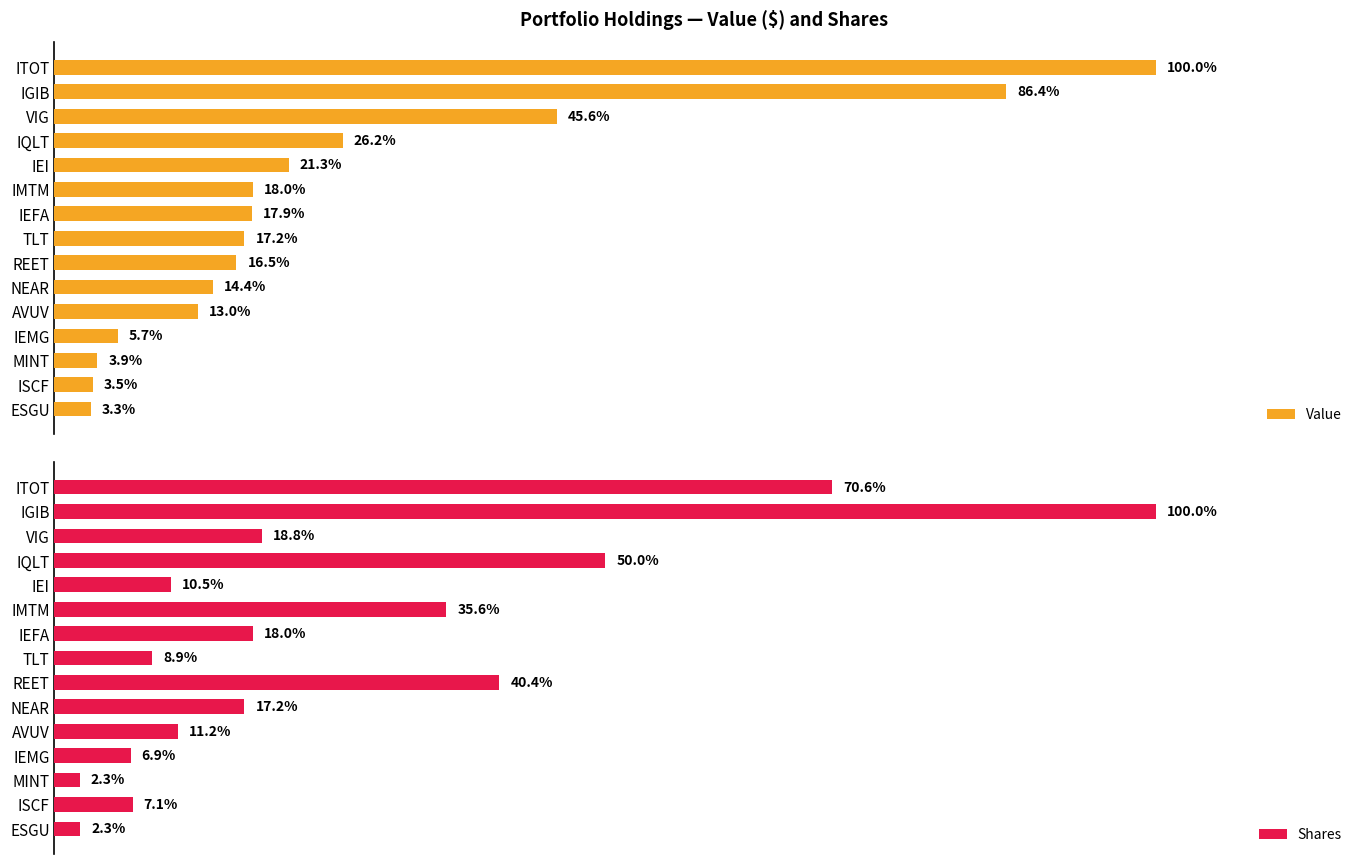

How many bars are there in total?

30